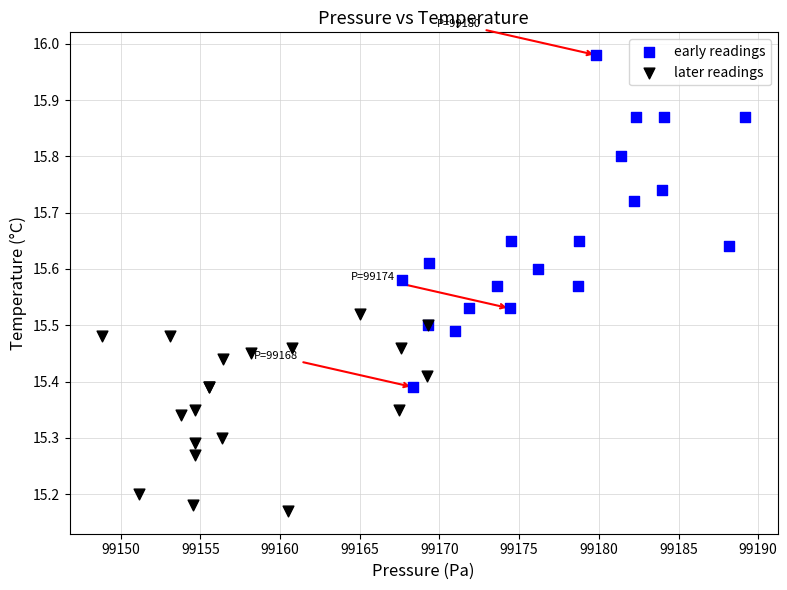

Which series reaches the minimum Y coordinate?

later readings